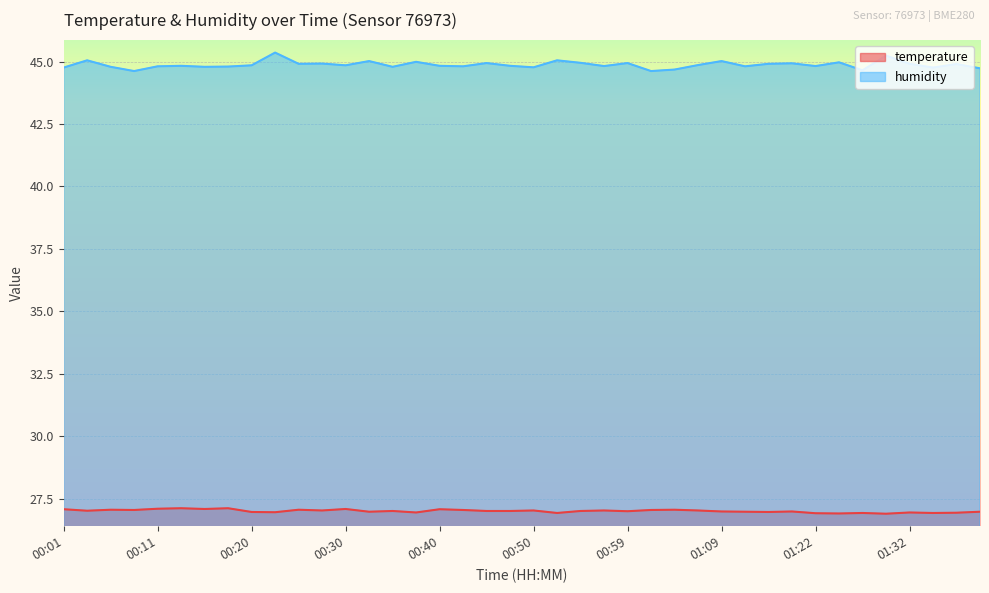

What is the sum of the temperature values at 01:34 and 01:22?

53.8